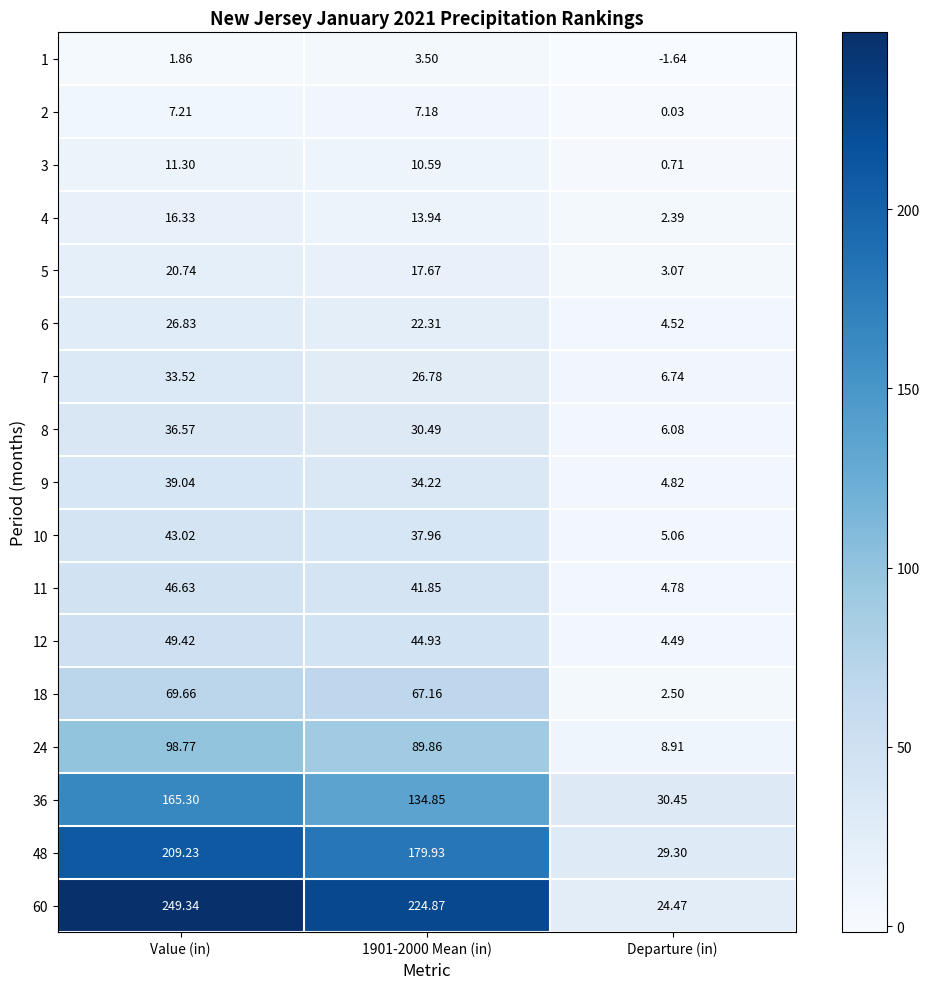

At which category does the chart reach its peak across all series?

Value (in)